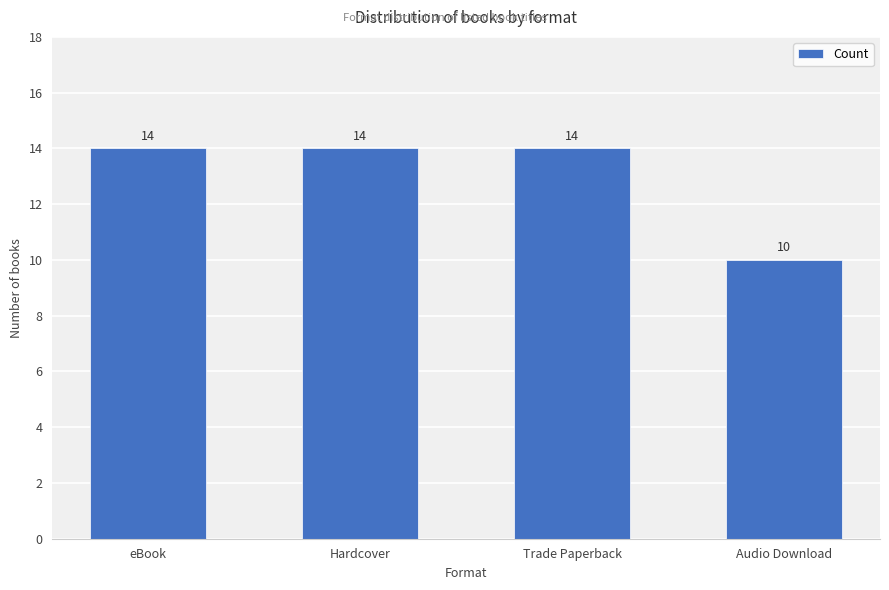

What is the maximum value shown in the chart?

14